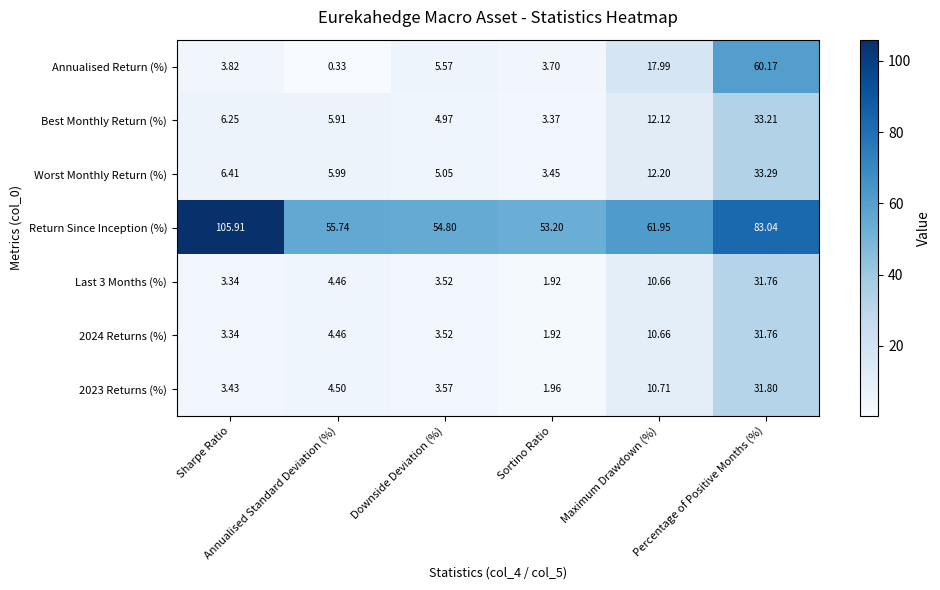

Which series has the largest total across all categories?

Return Since Inception (%)